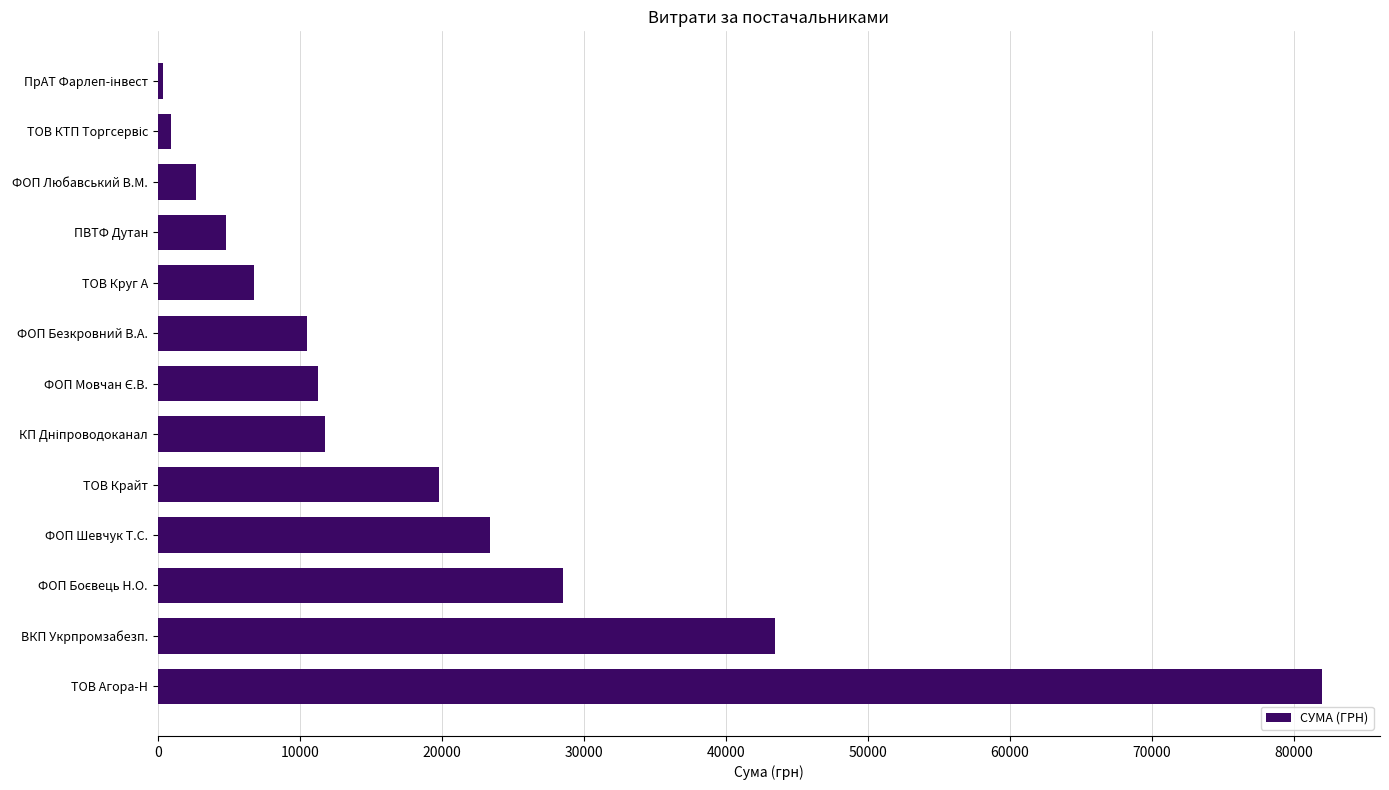

Which category has the highest value across all series?

ТОВ Агора-Н